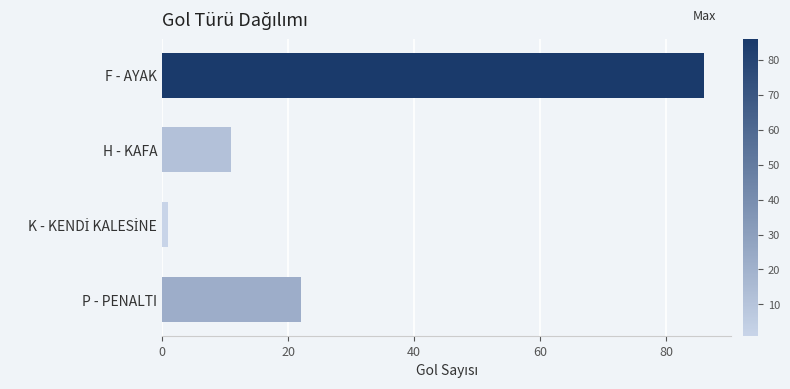

What is the average value?

30